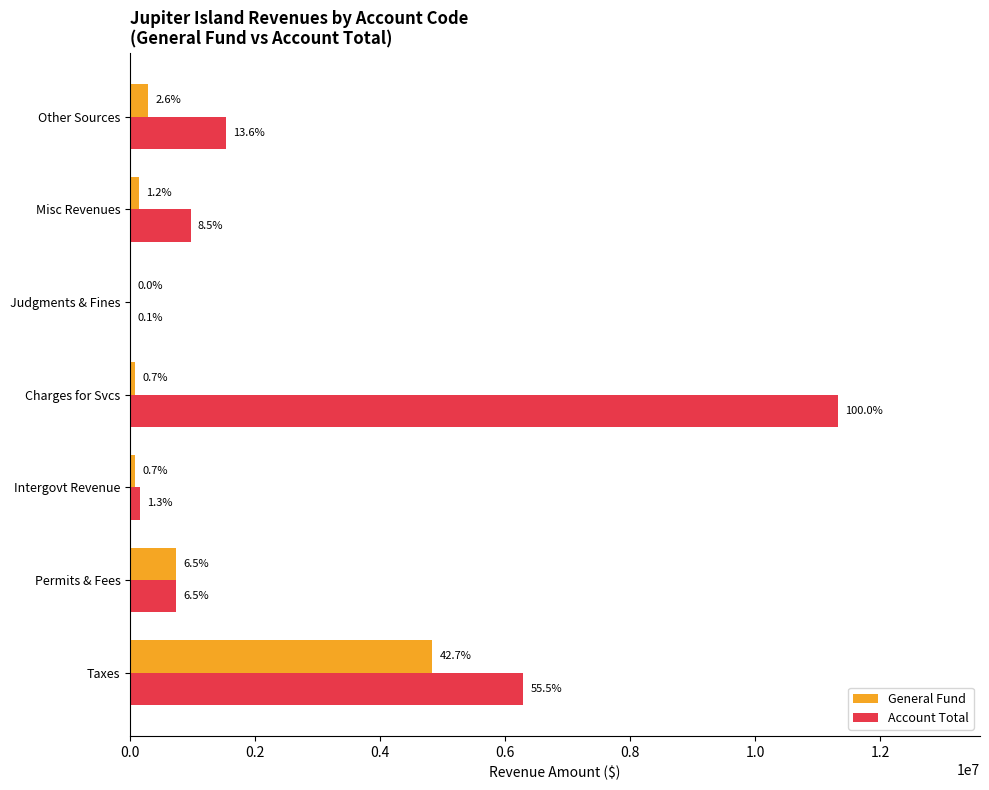

Which series has the widest spread of values?

Account Total